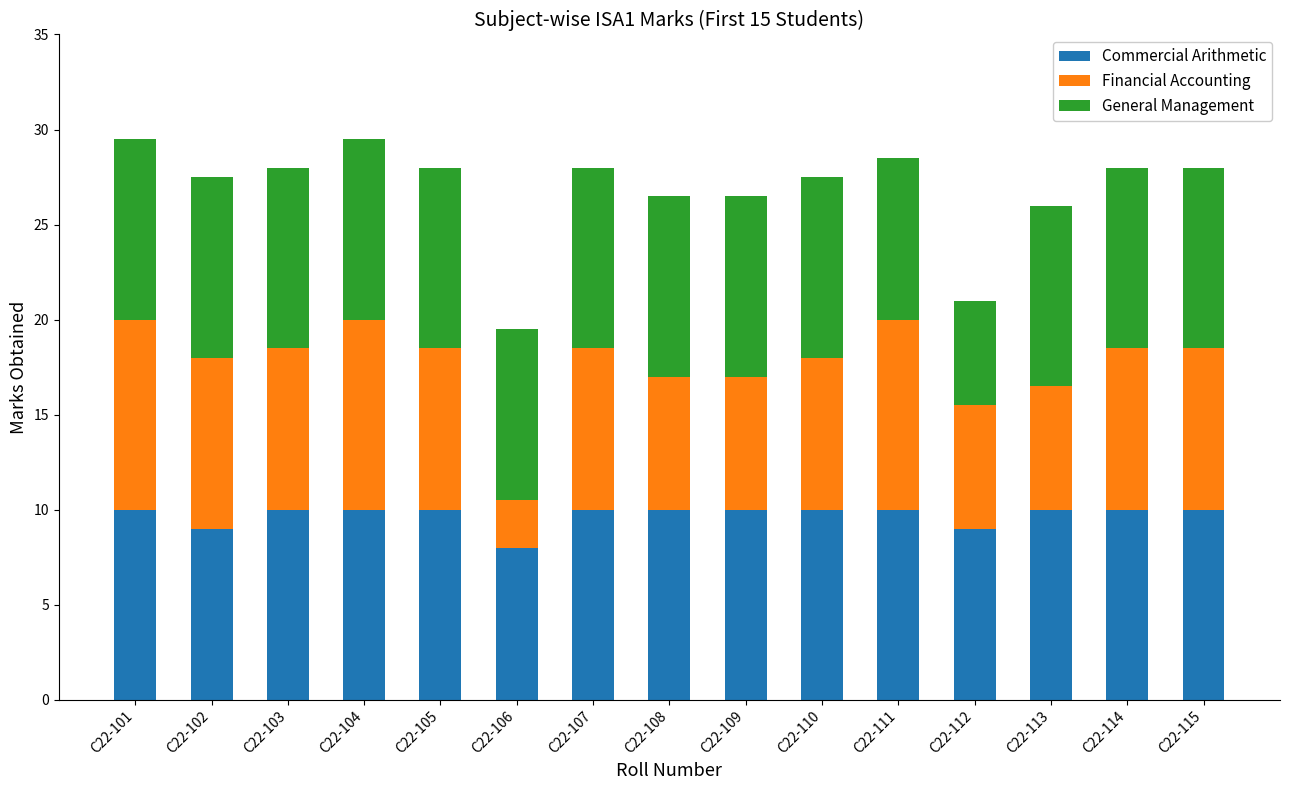

What is the total value across all series at C22-110?

27.5